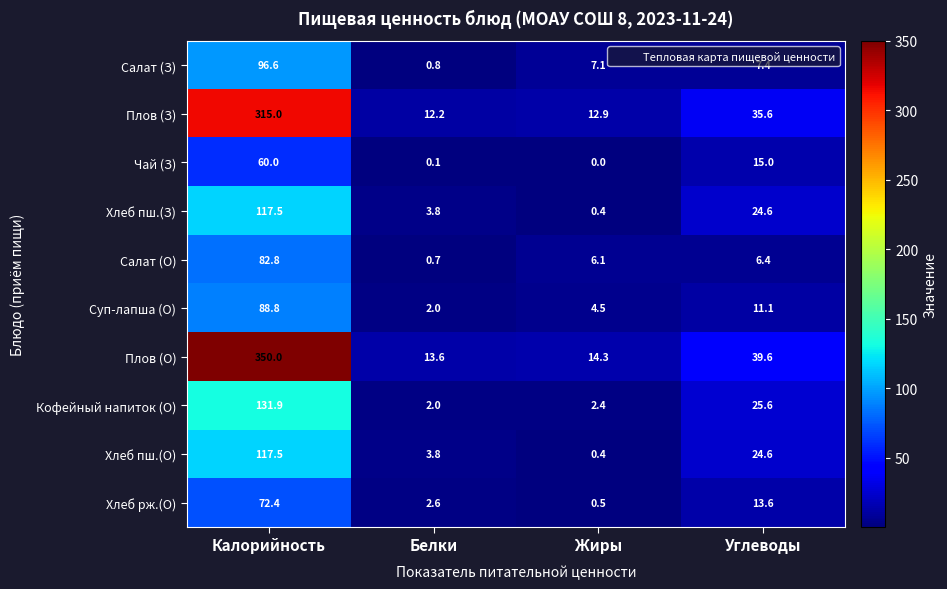

What is the minimum value for Салат (З)?

0.8